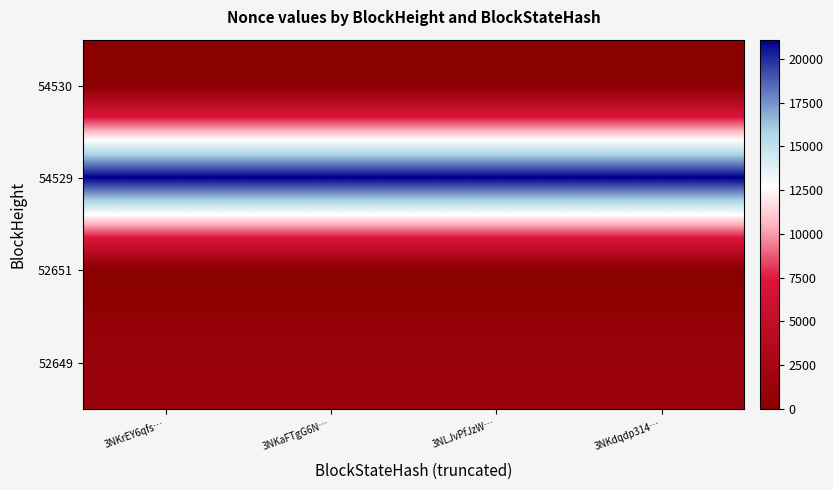

How many data points does each series have?

4